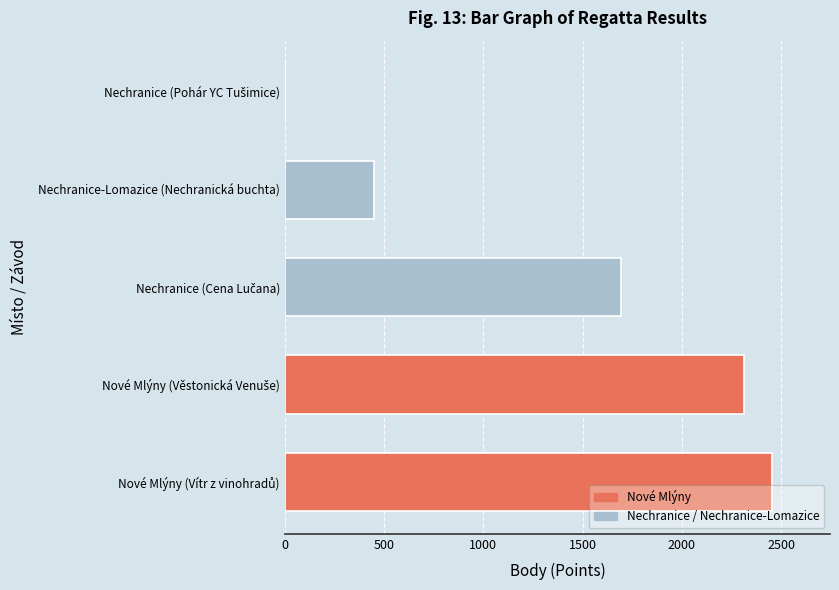

What is the sum of all values?

6904